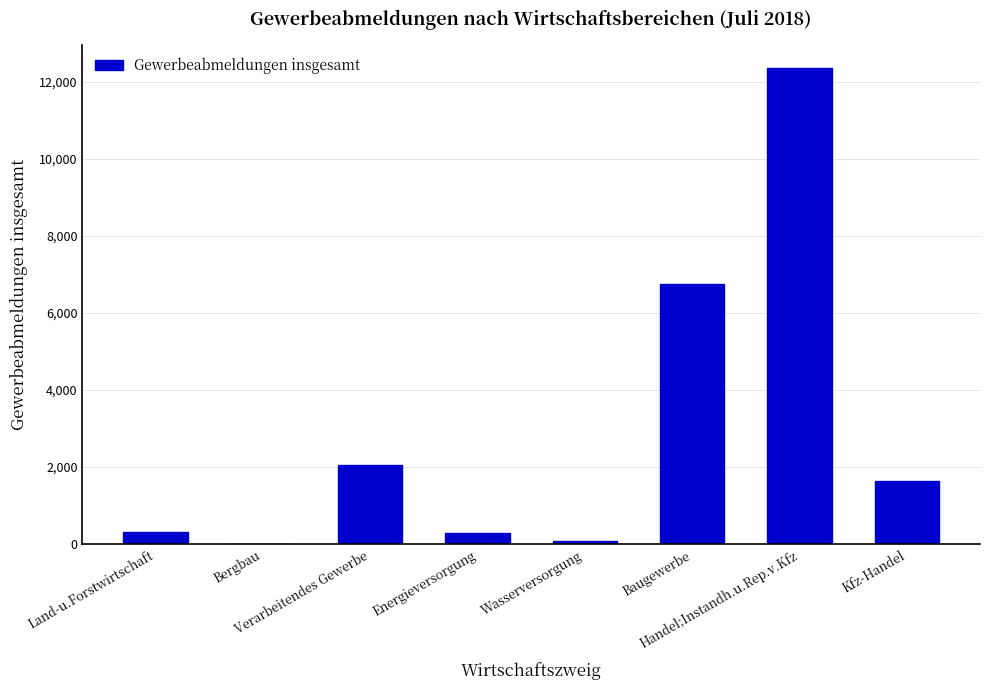

Are the bars horizontal?

No